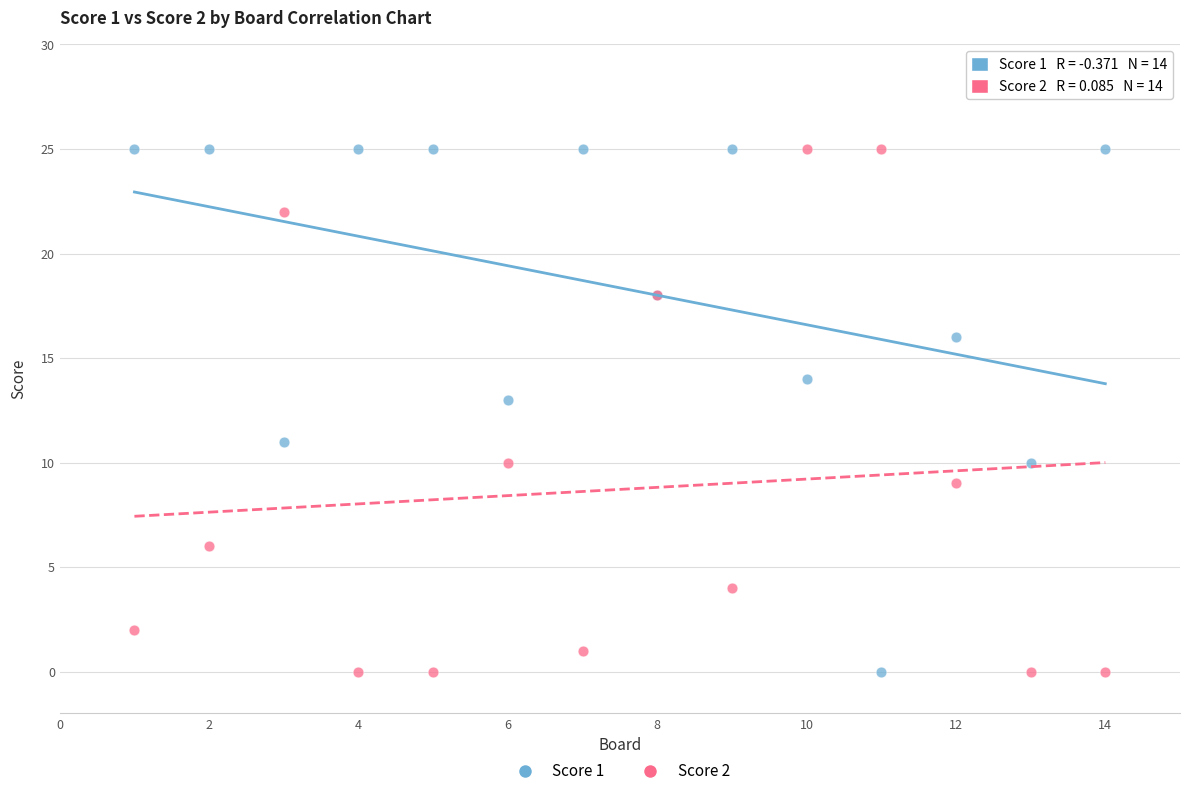

What is the X range (max minus min) for the scatter plot?

13